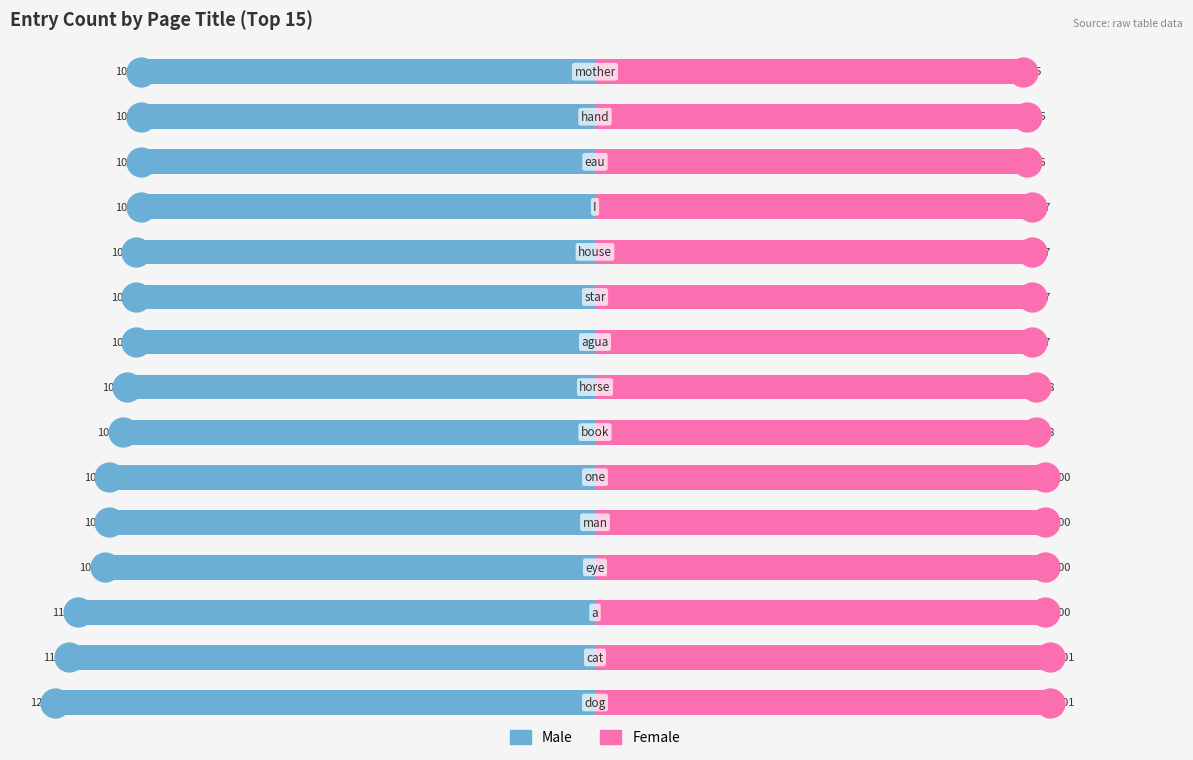

Is it true that Female equals 43 at 150?

False